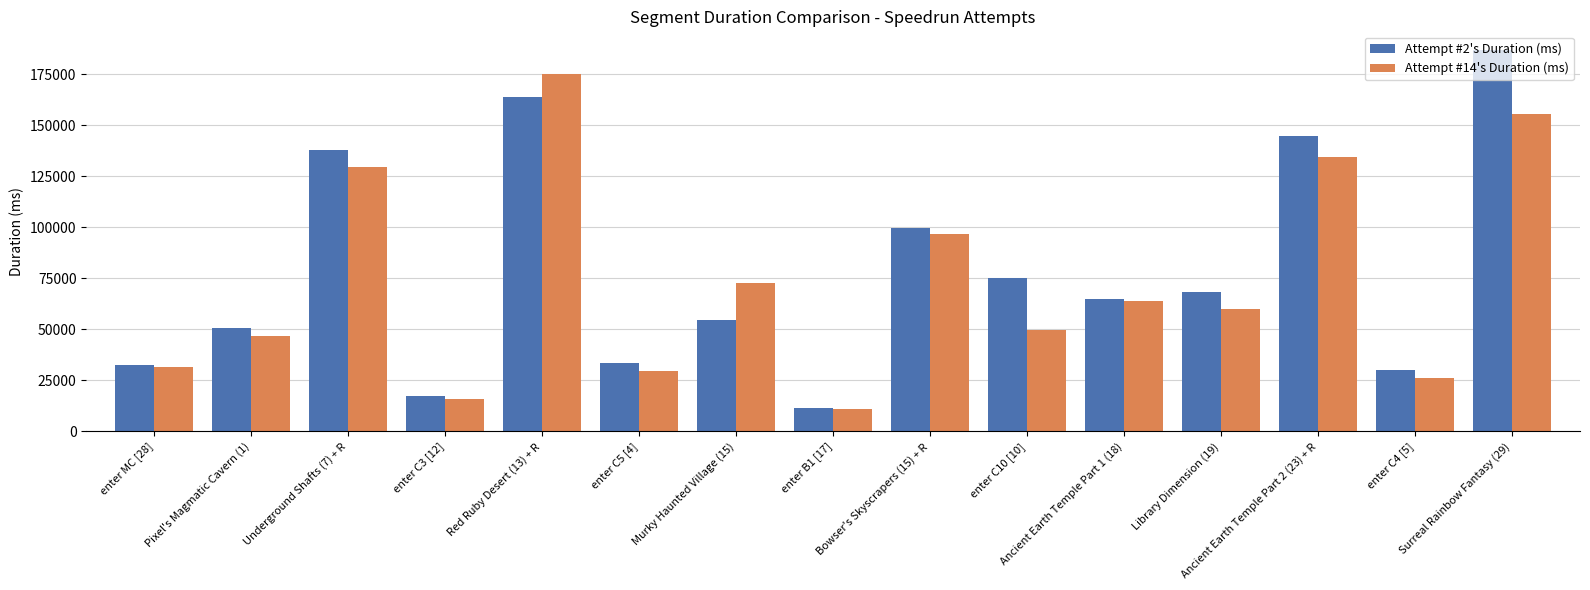

At how many categories does at least one series exceed 160005?

2